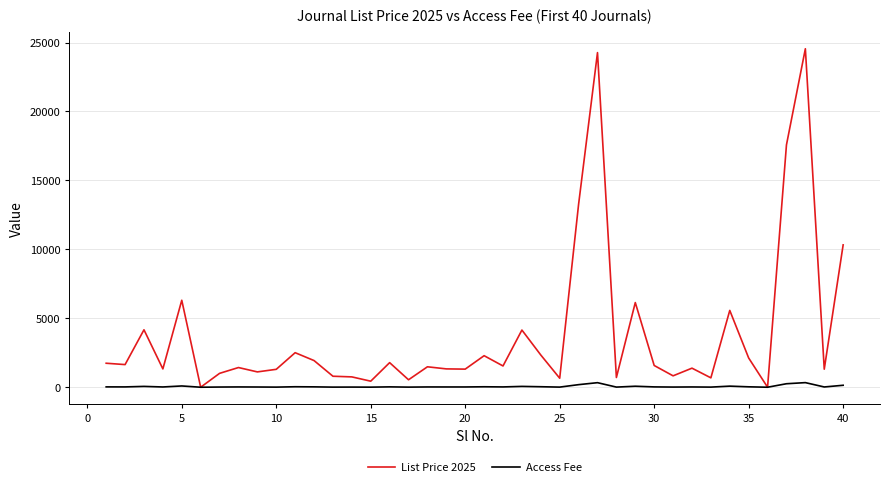

How many lines are shown in the chart?

2